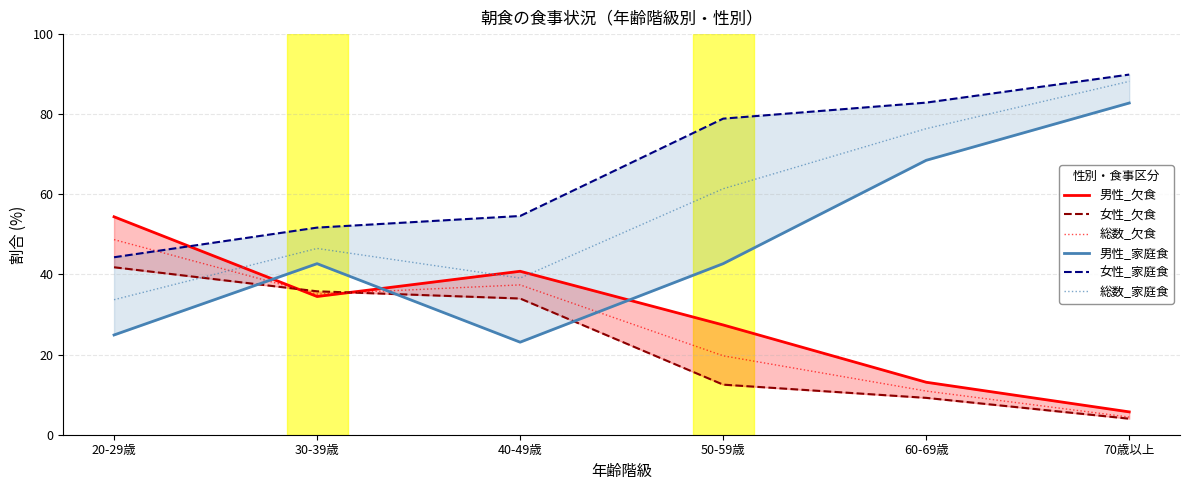

After their last crossing, which series has the higher values: 女性_欠食 or 総数_家庭食?

総数_家庭食